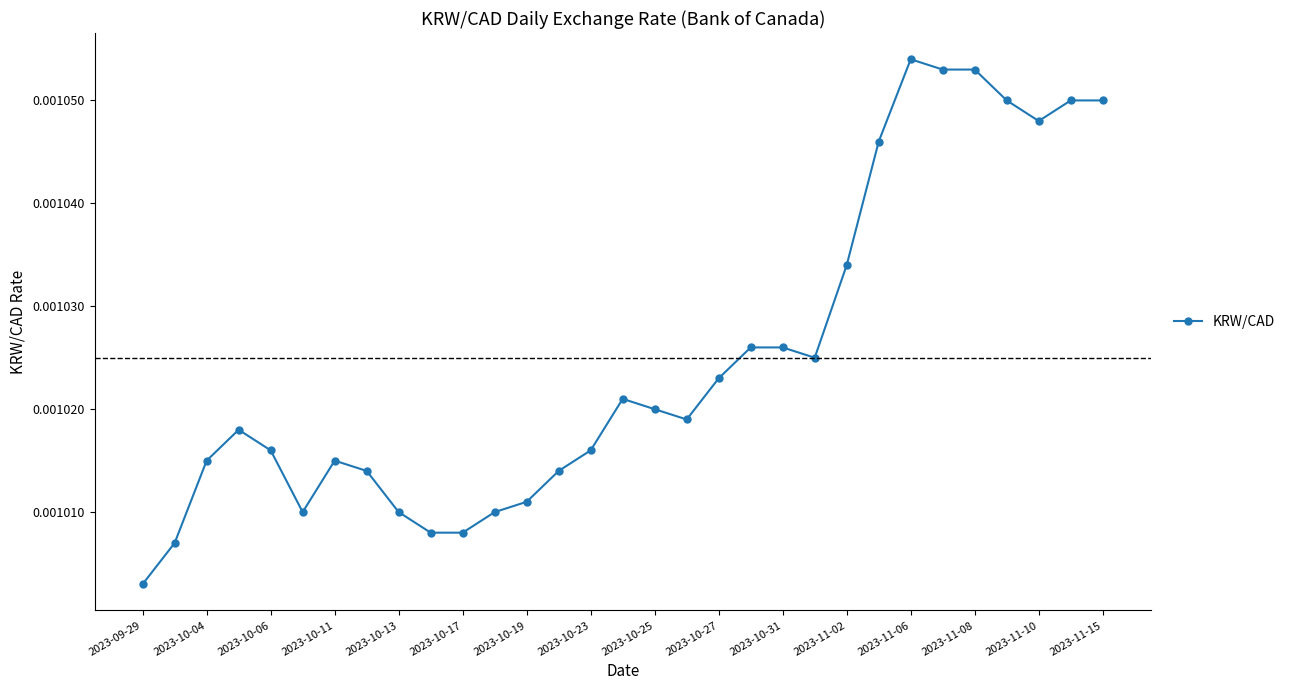

At which category does the chart reach its minimum across all series?

2023-09-29